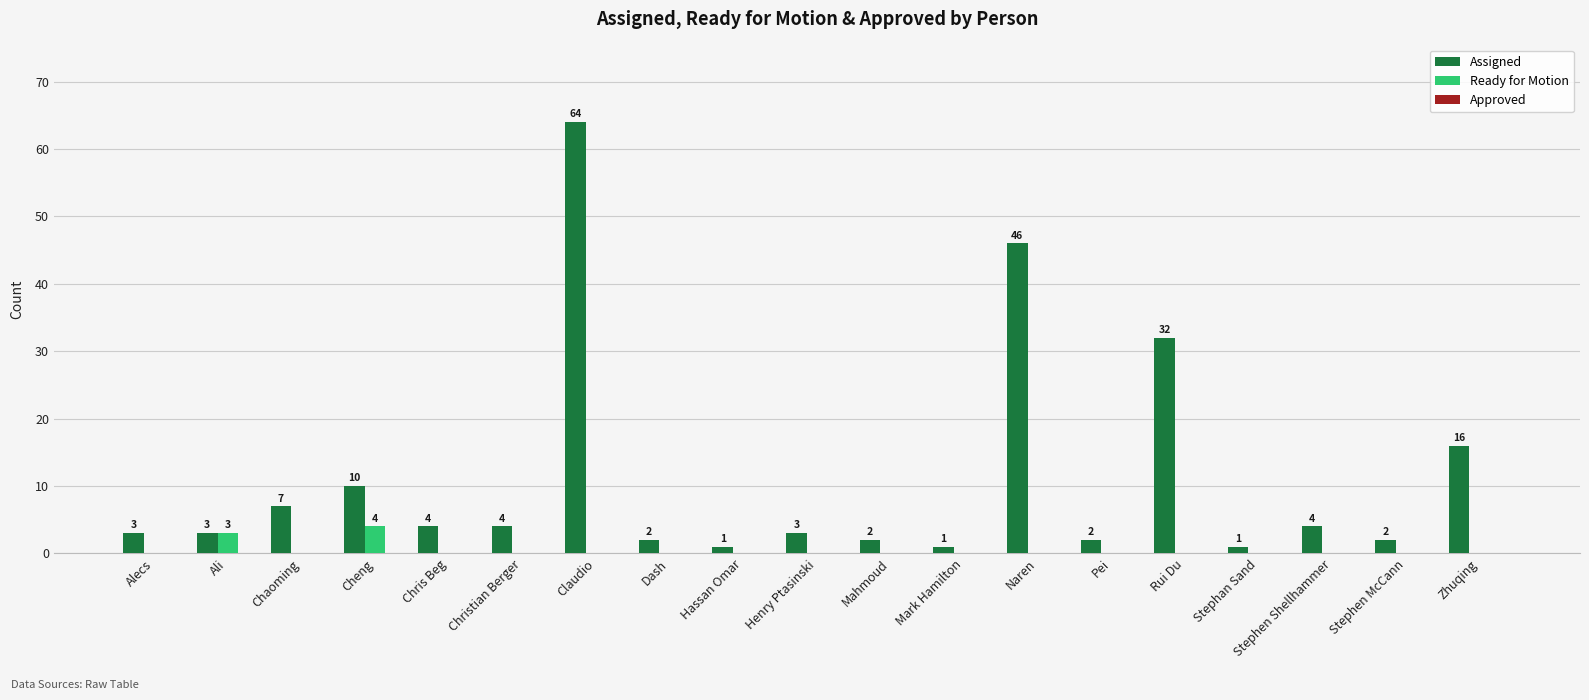

Which series changed the most between Henry Ptasinski and Rui Du?

Assigned